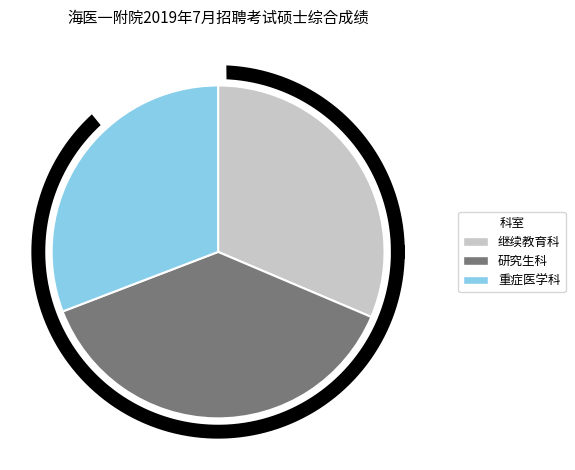

Does any single category account for the majority?

No